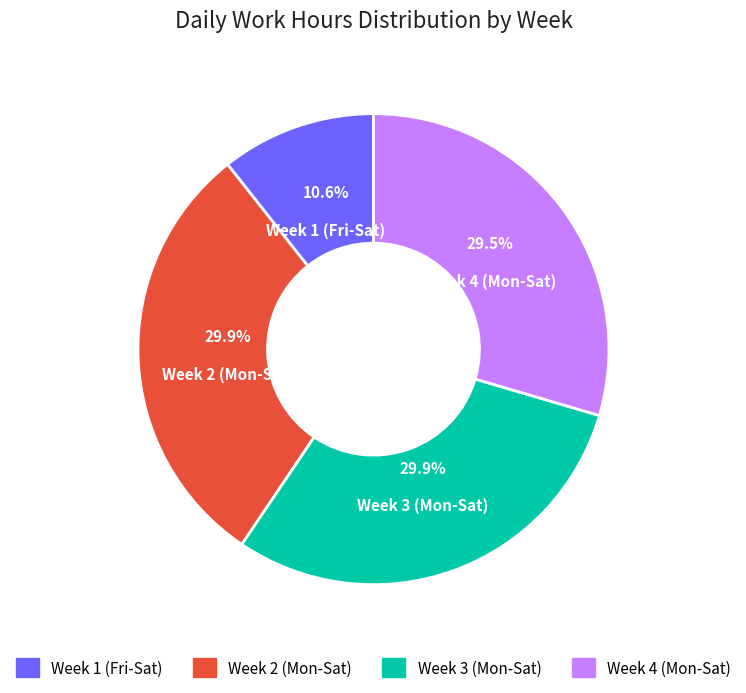

Does any single category account for the majority?

No